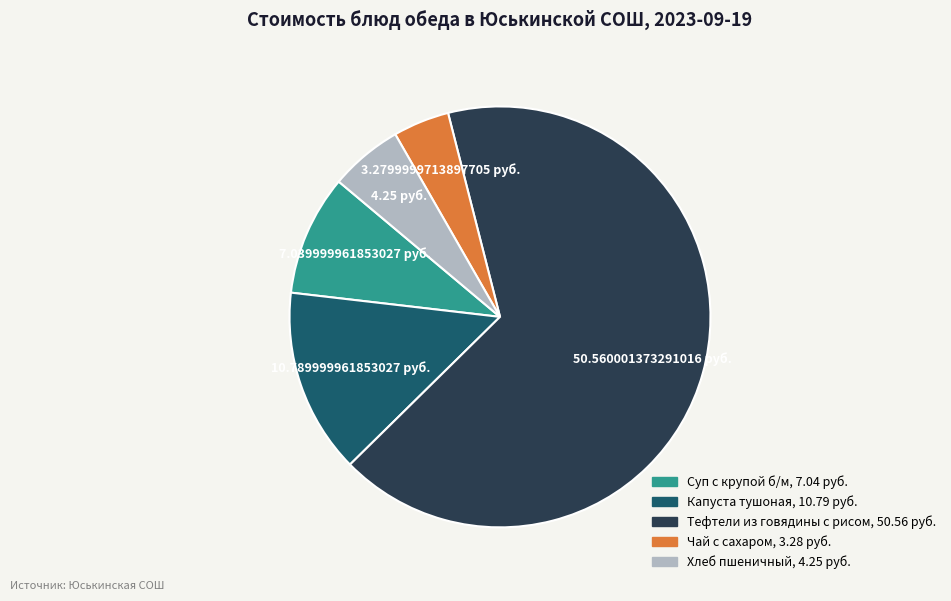

What is the ratio of the value at Чай с сахаром to the value at Капуста тушоная?

0.3